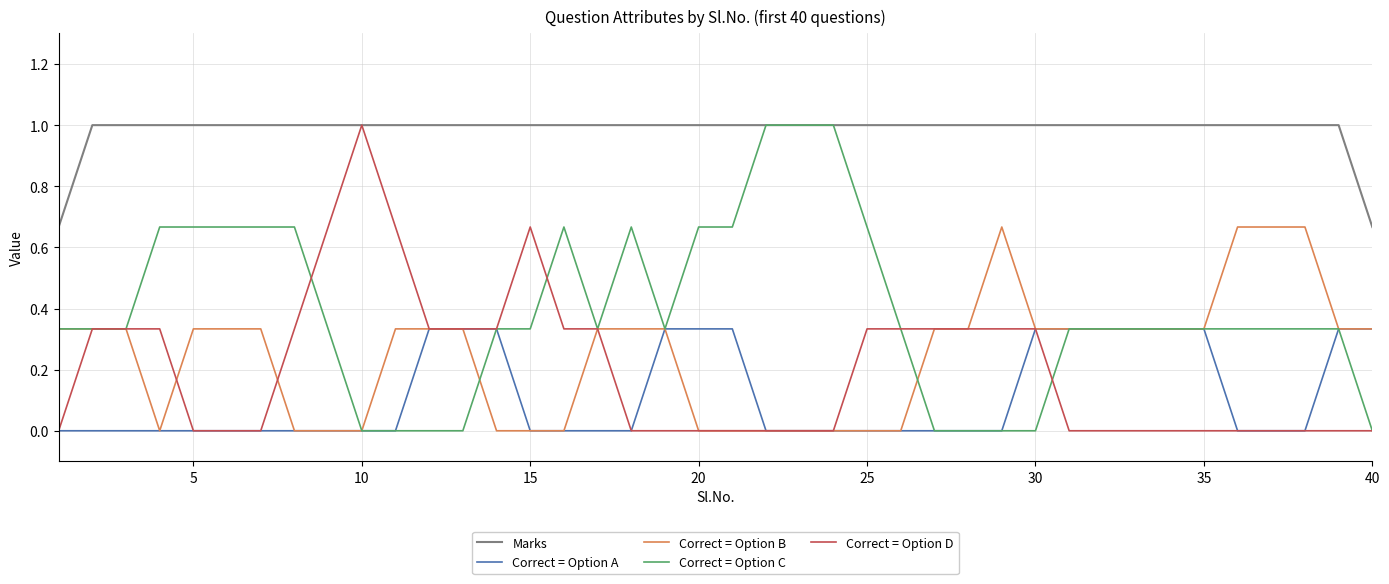

What is the maximum value for Correct = Option D?

1.0